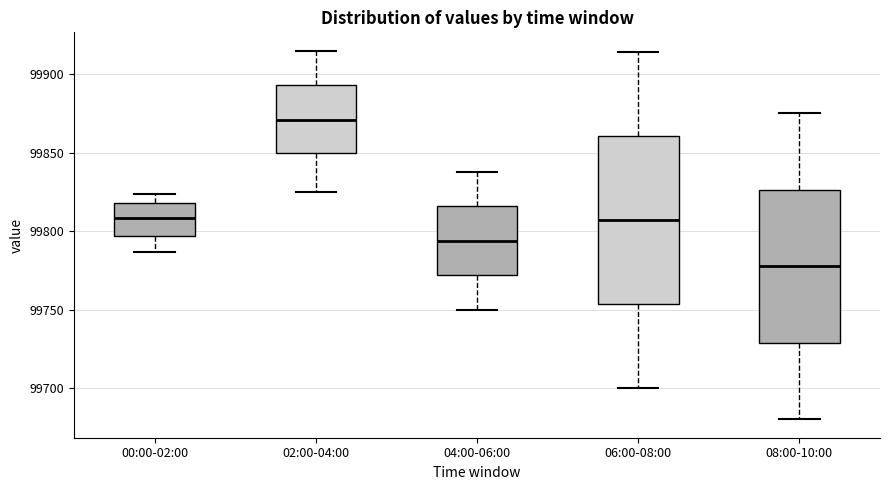

Reading left to right, read every box against the y-axis: the position of its median line, the range the box covers, and the ends of its whiskers. The values are not printed on the chart, so give them approximately, as read against the axis.

00:00-02:00: median 99810, box 99795 to 99820, whiskers 99785 to 99825
02:00-04:00: median 99870, box 99850 to 99895, whiskers 99825 to 99915
04:00-06:00: median 99795, box 99770 to 99815, whiskers 99750 to 99840
06:00-08:00: median 99805, box 99755 to 99860, whiskers 99700 to 99915
08:00-10:00: median 99780, box 99730 to 99825, whiskers 99680 to 99875